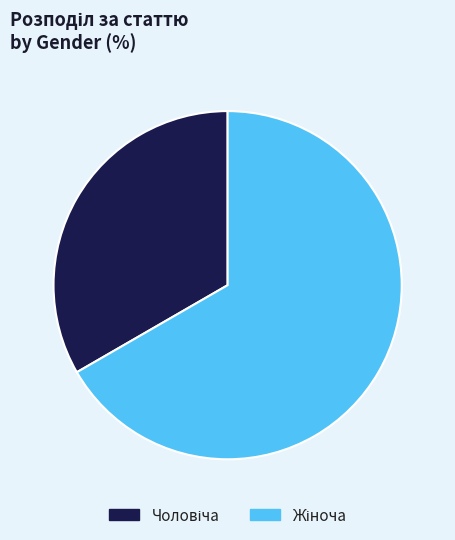

Does any single category account for the majority?

Yes